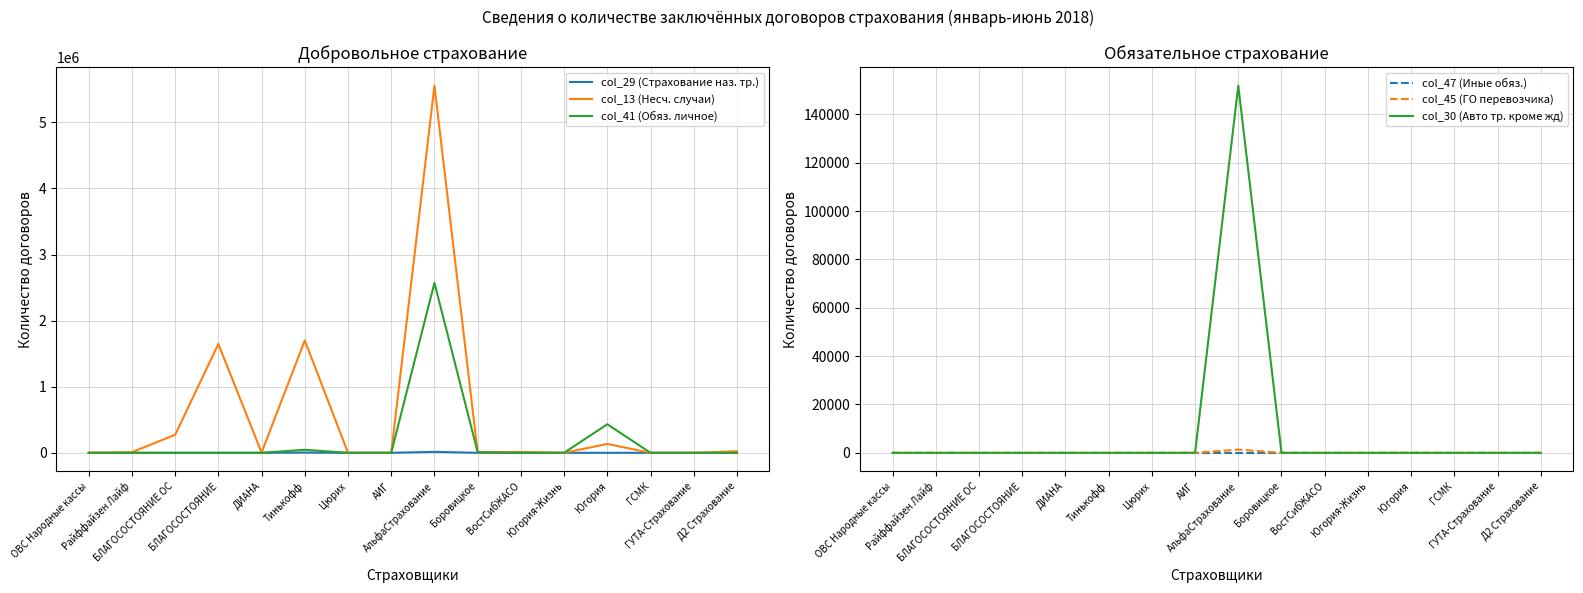

At how many categories does at least one series exceed 2728180?

1